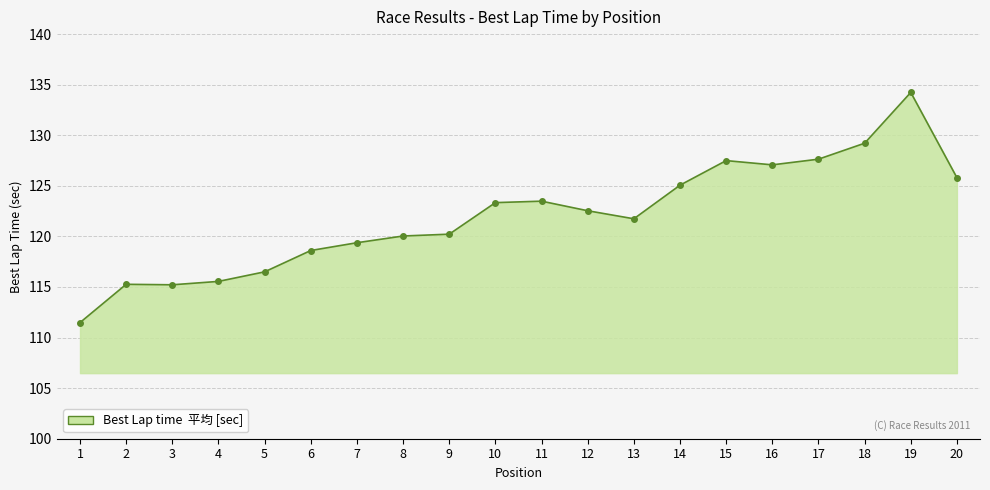

Between 5 and 11, which is larger?

11